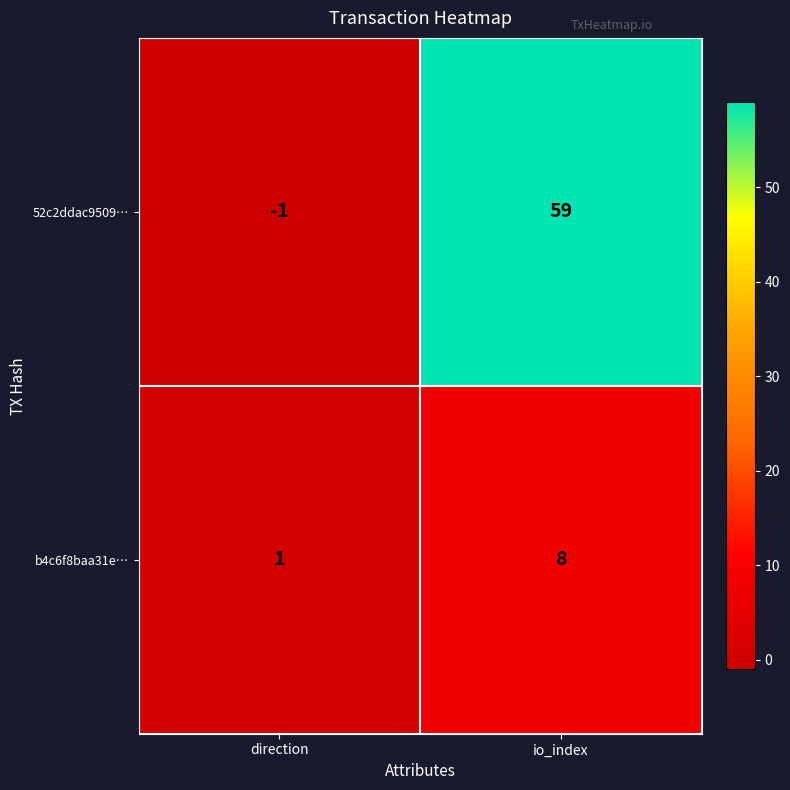

Which series has the widest spread of values?

52c2ddac9509…